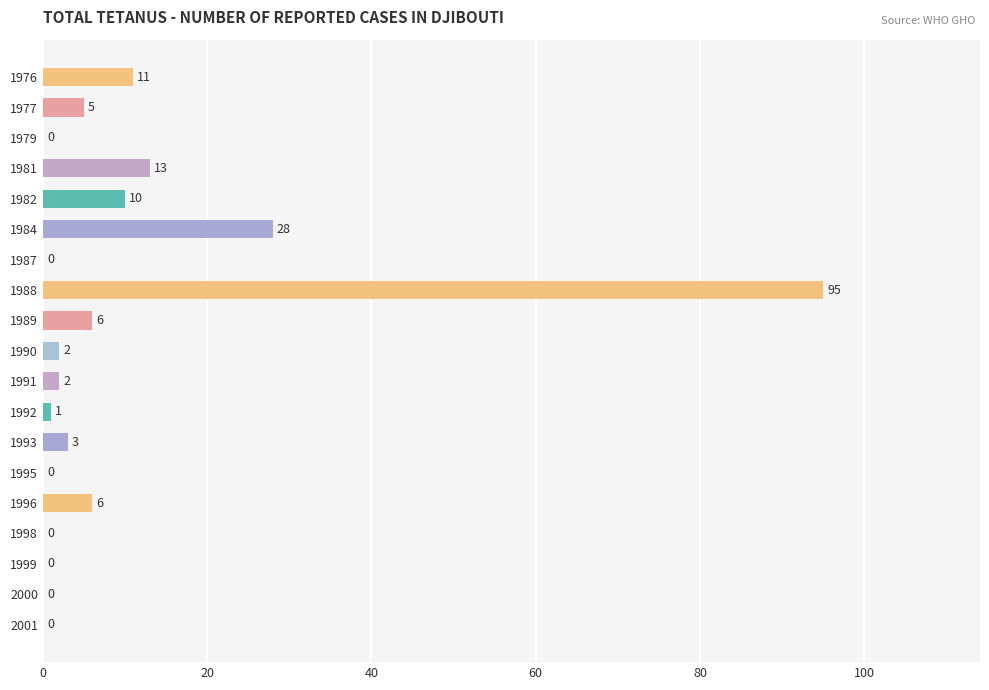

What is the change in value from 1982 to 1984?

+18